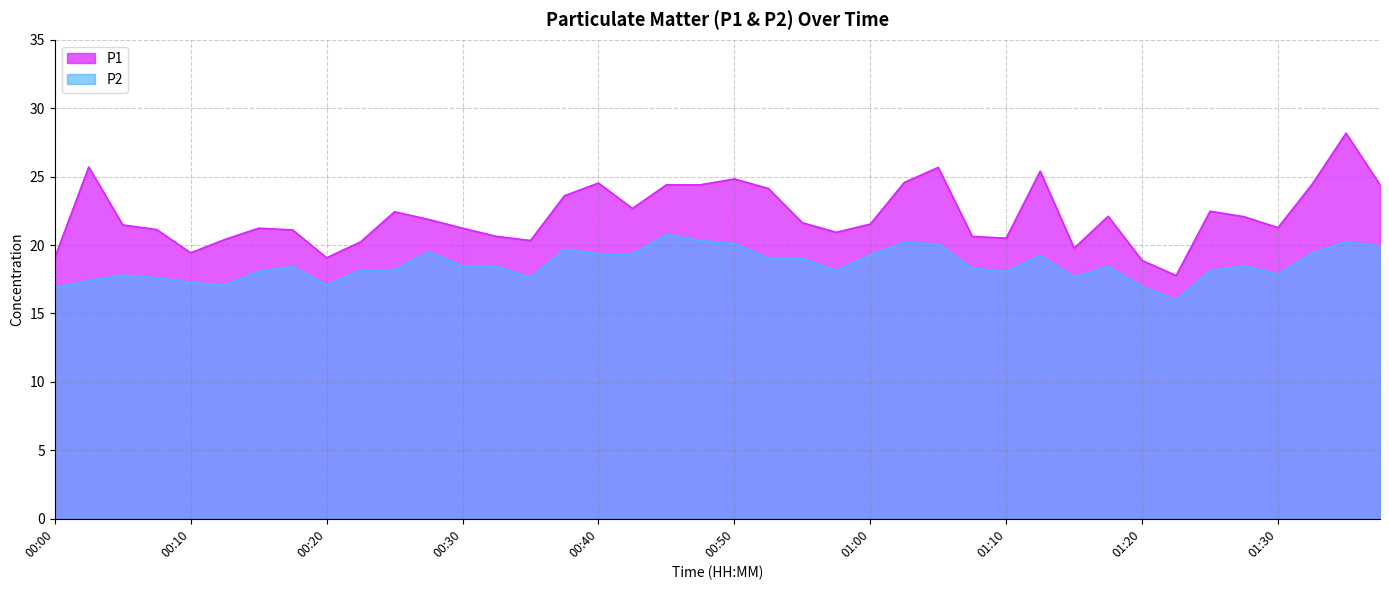

Which series has the largest total across all categories?

P1